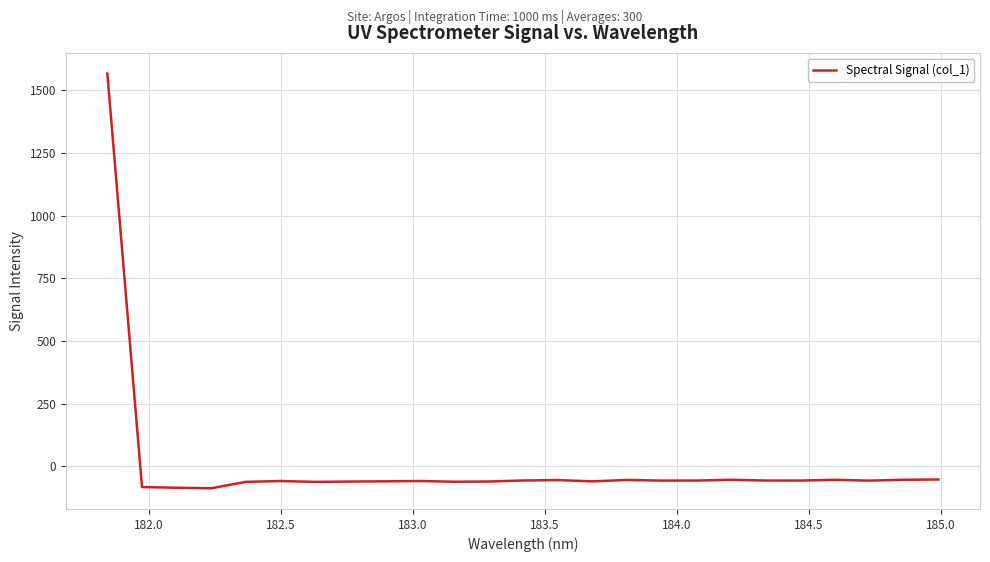

What is the maximum value shown in the chart?

1566.8